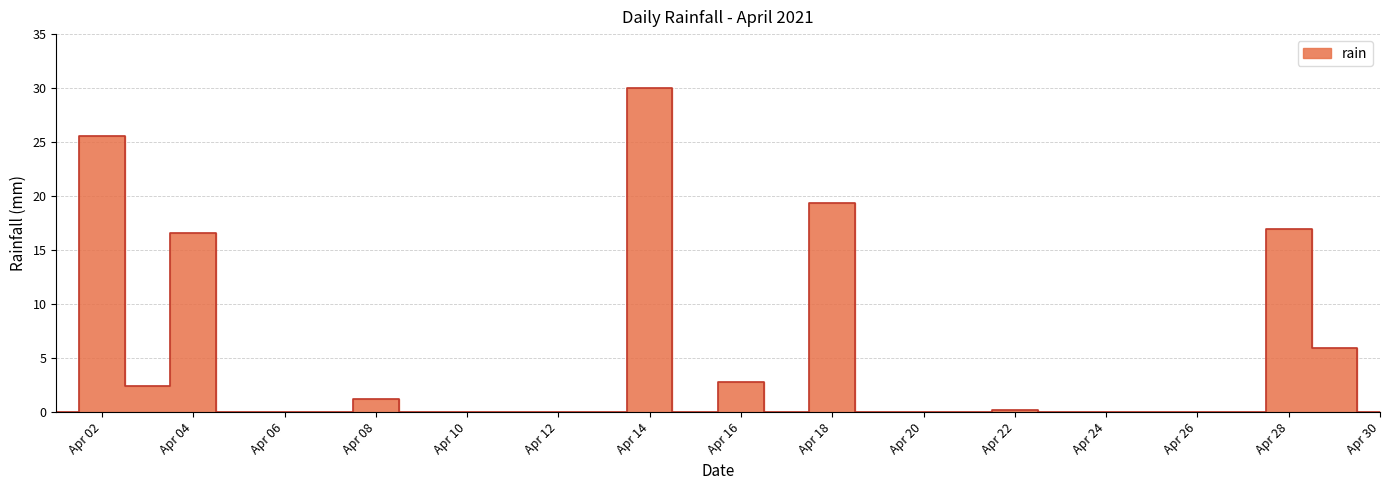

What is the difference between the maximum and second lowest values?

30.0